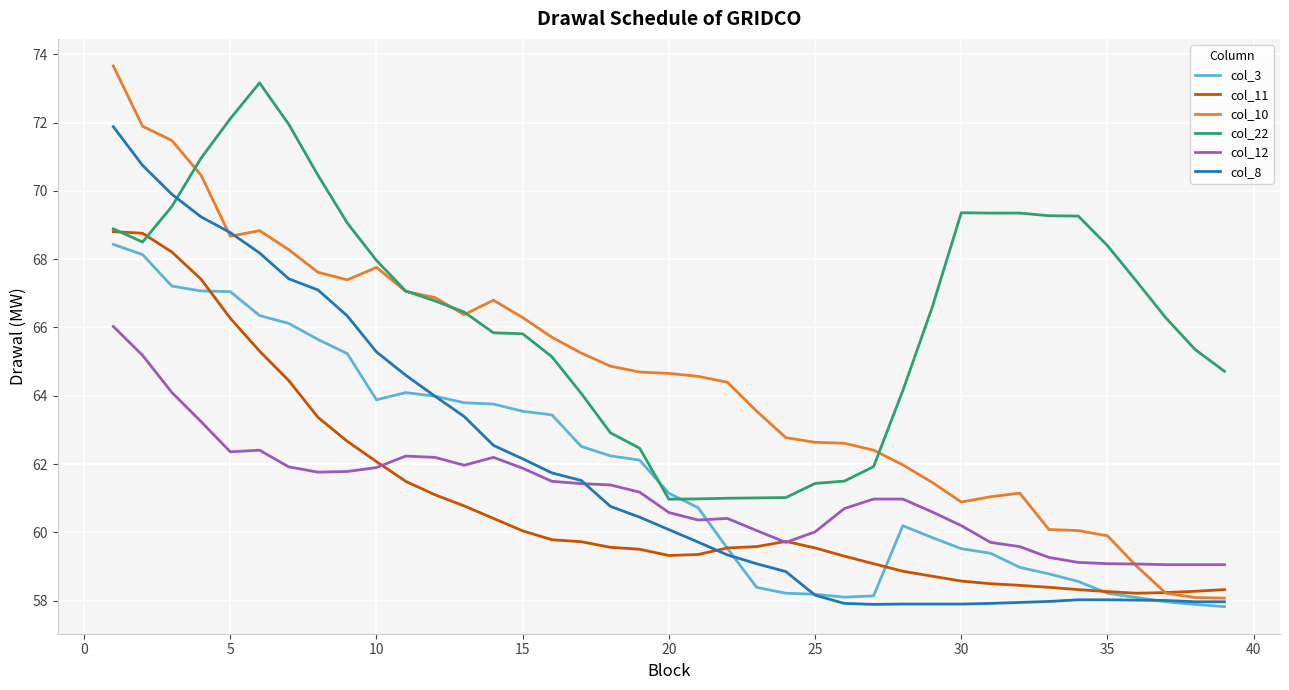

What is the minimum value shown in the chart?

57.8